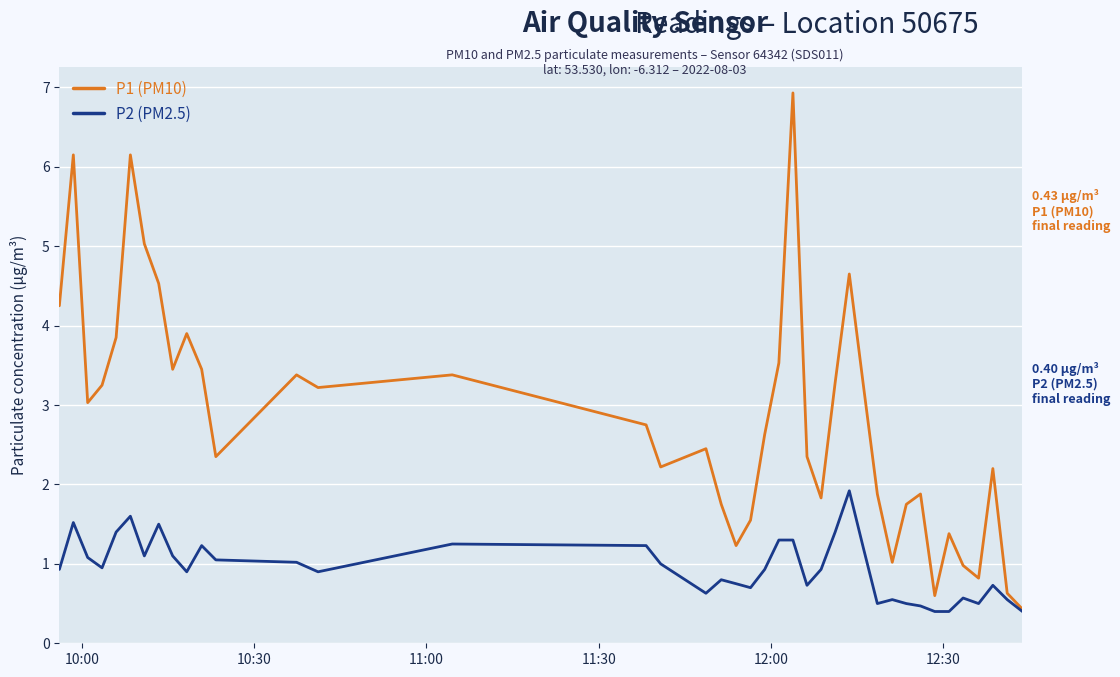

Rank the series by their maximum value, from lowest to highest.

P2 (PM2.5), P1 (PM10)